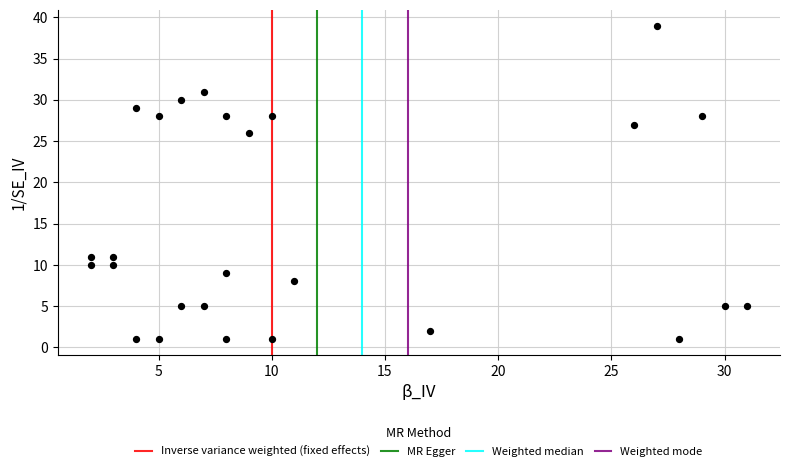

What Y value in the scatter plot is closest to 20?

26